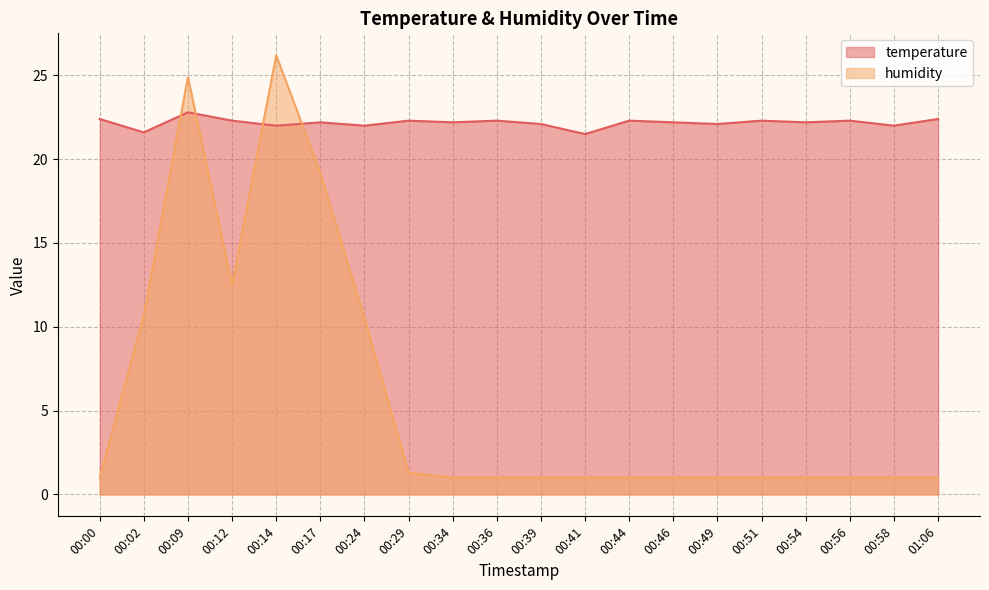

Reading left to right, transcribe all the data shown in this chart.

temperature: 00:00=22.4	00:02=21.6	00:09=22.8	00:12=22.3	00:14=22.0	00:17=22.2	00:24=22.0	00:29=22.3	00:34=22.2	00:36=22.3	00:39=22.1	00:41=21.5	00:44=22.3	00:46=22.2	00:49=22.1	00:51=22.3	00:54=22.2	00:56=22.3	00:58=22.0	01:06=22.4
humidity: 00:00=1.0	00:02=10.7	00:09=24.9	00:12=12.5	00:14=26.2	00:17=19.2	00:24=10.5	00:29=1.3	00:34=1.0	00:36=1.0	00:39=1.0	00:41=1.0	00:44=1.0	00:46=1.0	00:49=1.0	00:51=1.0	00:54=1.0	00:56=1.0	00:58=1.0	01:06=1.0